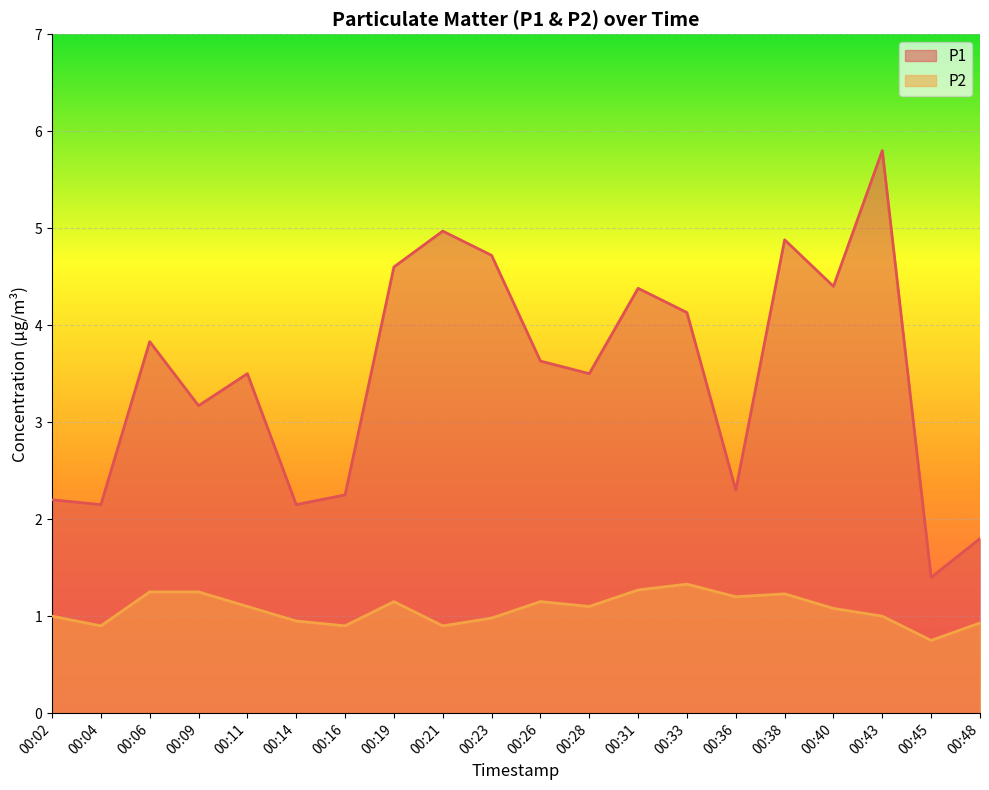

What is the value of the P1 point at the 20th from the left?

1.8